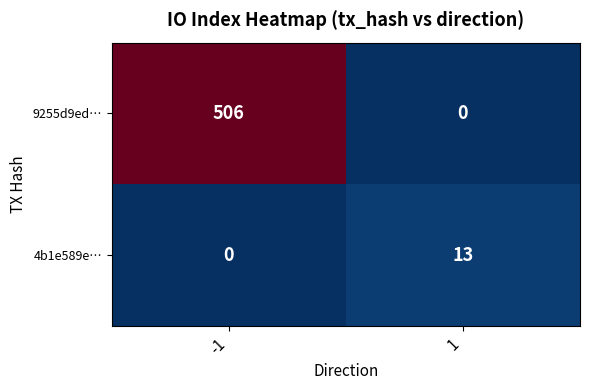

What is the difference between the highest and lowest values at 1?

13